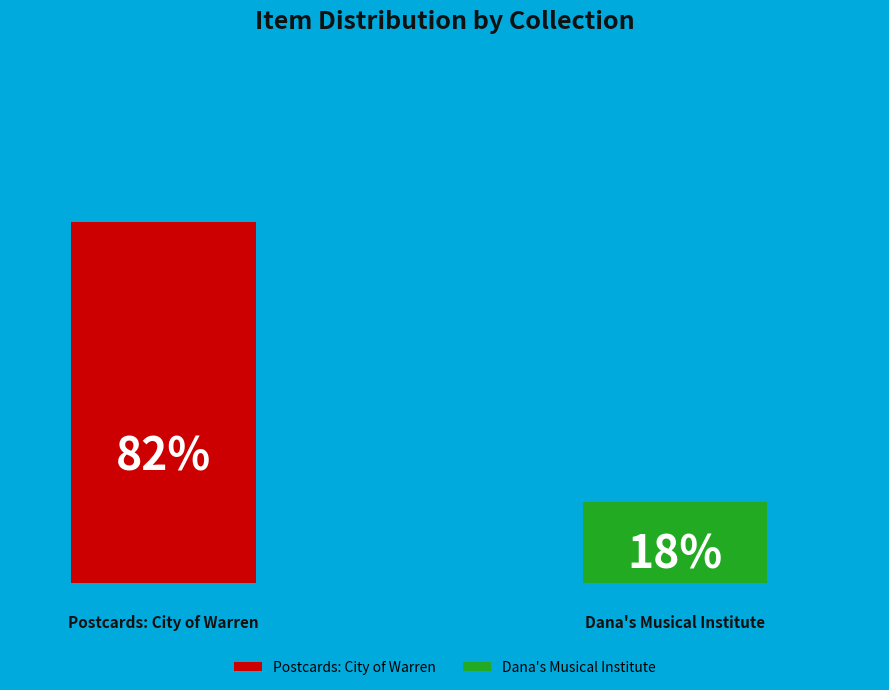

Is it true that Dana's Musical Institute is 6% of the pie?

False